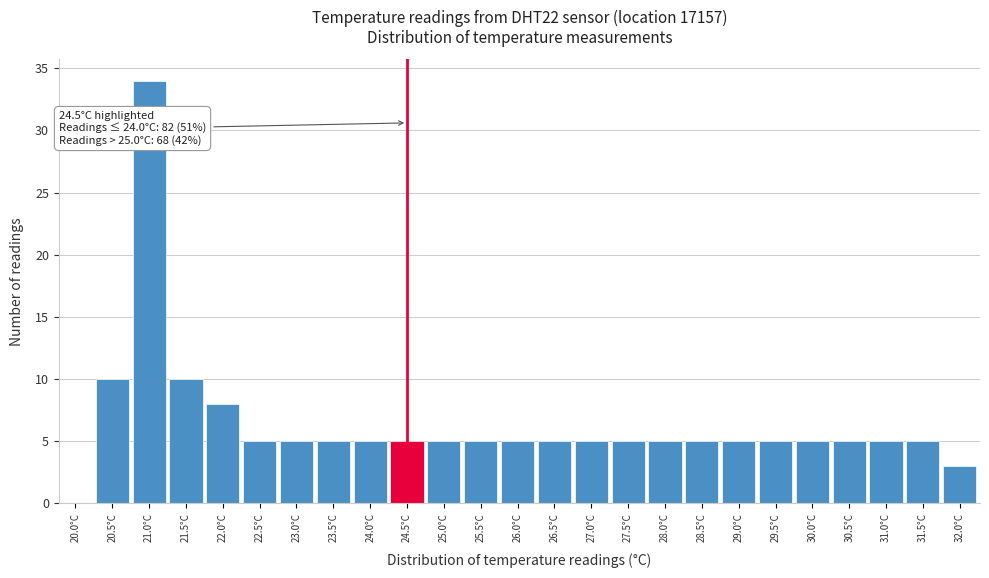

Reading right to left, extract all data points from this chart.

32.0°C=3	31.5°C=5	31.0°C=5	30.5°C=5	30.0°C=5	29.5°C=5	29.0°C=5	28.5°C=5	28.0°C=5	27.5°C=5	27.0°C=5	26.5°C=5	26.0°C=5	25.5°C=5	25.0°C=5	24.5°C=5	24.0°C=5	23.5°C=5	23.0°C=5	22.5°C=5	22.0°C=8	21.5°C=10	21.0°C=34	20.5°C=10	20.0°C=0